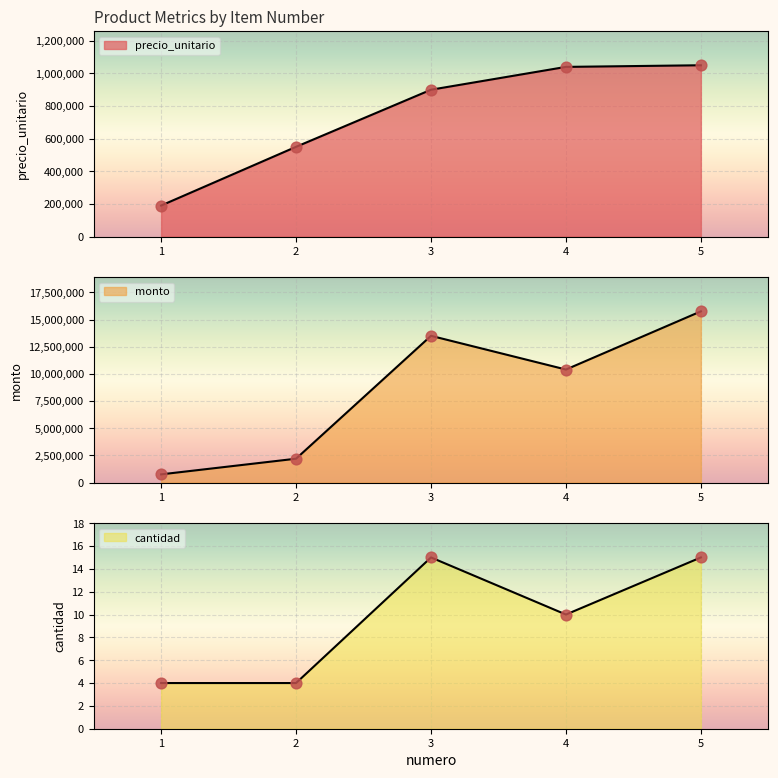

What is the total value across all series at 5?

16800015